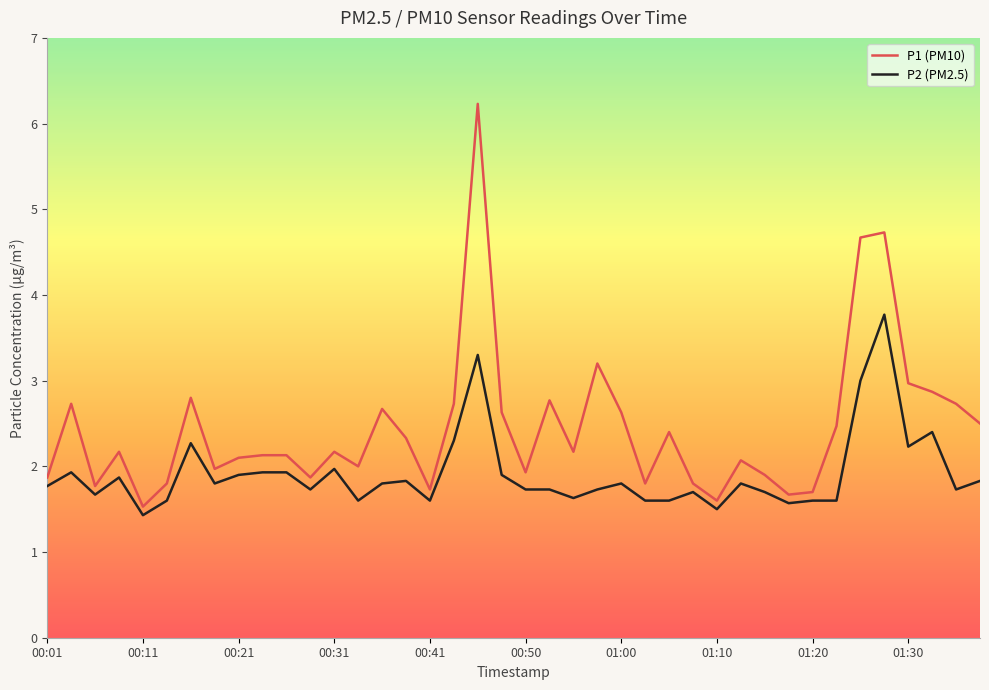

What is the average value of the P1 (PM10) series?

2.4